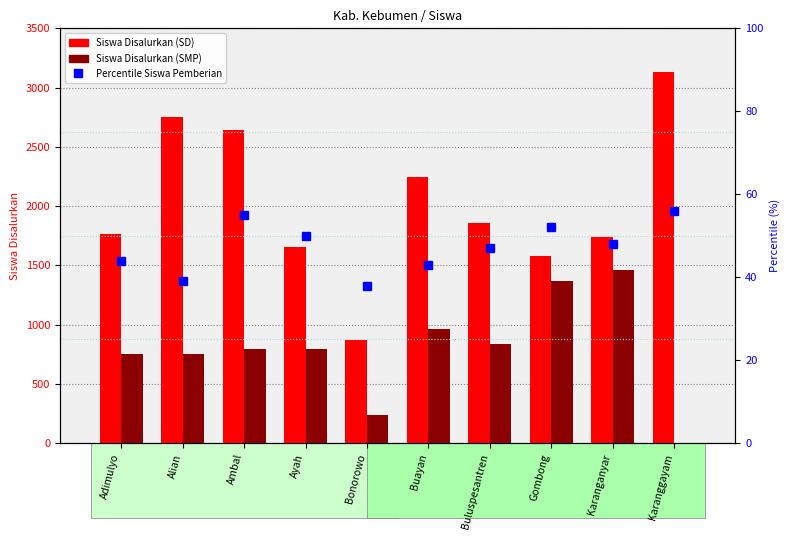

Does the chart contain any negative values?

No